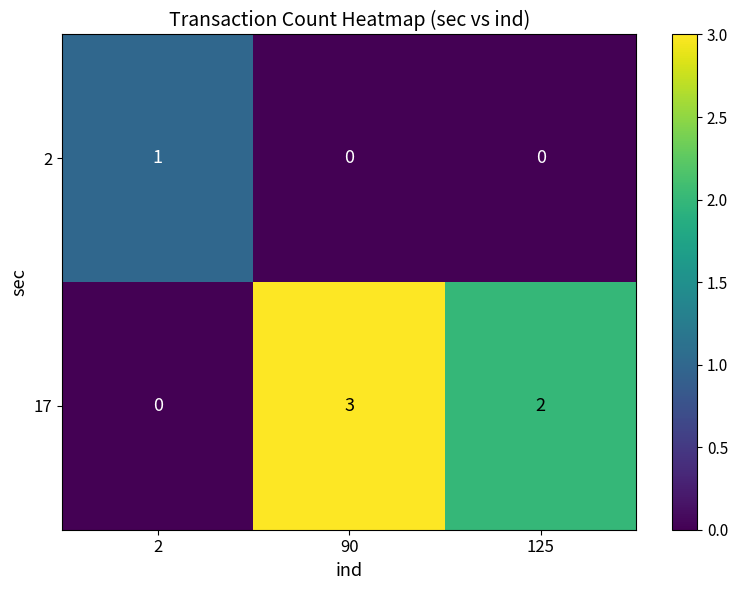

Rank the series by their maximum value, from highest to lowest.

17, 2